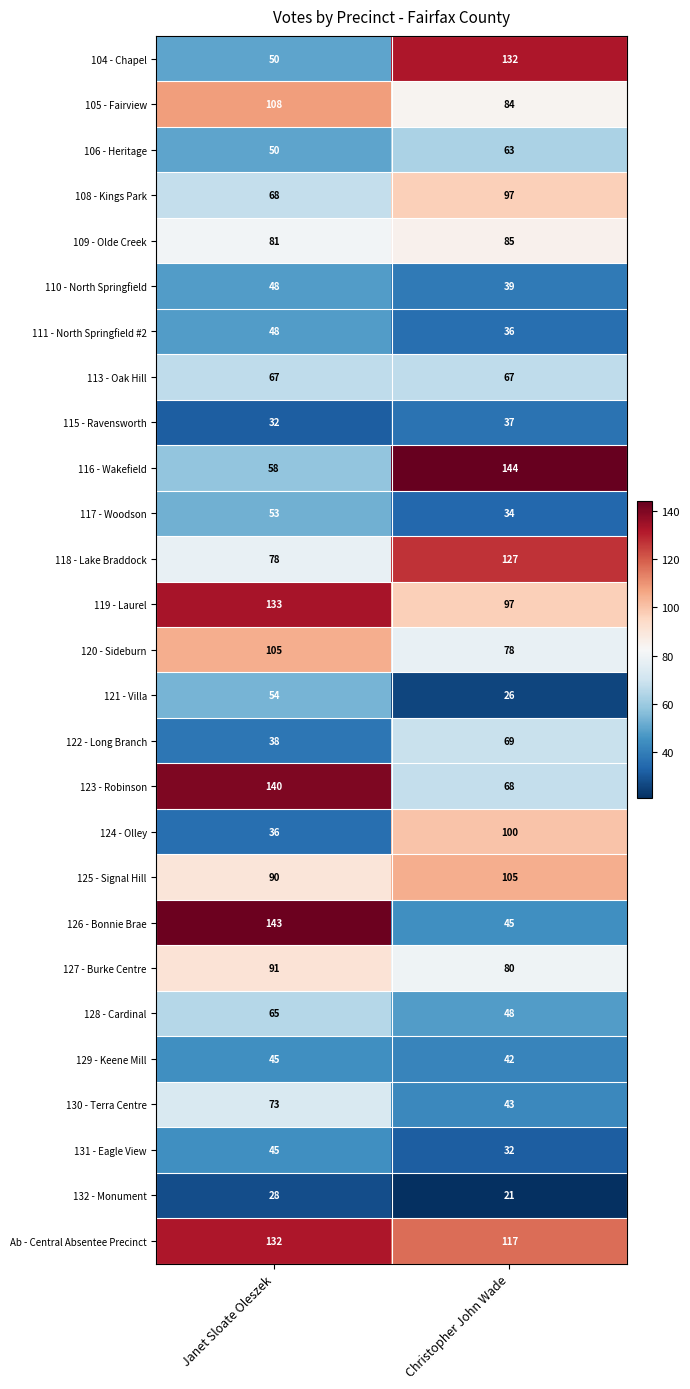

The value of 121 - Villa at Christopher John Wade is 26. True or false?

True